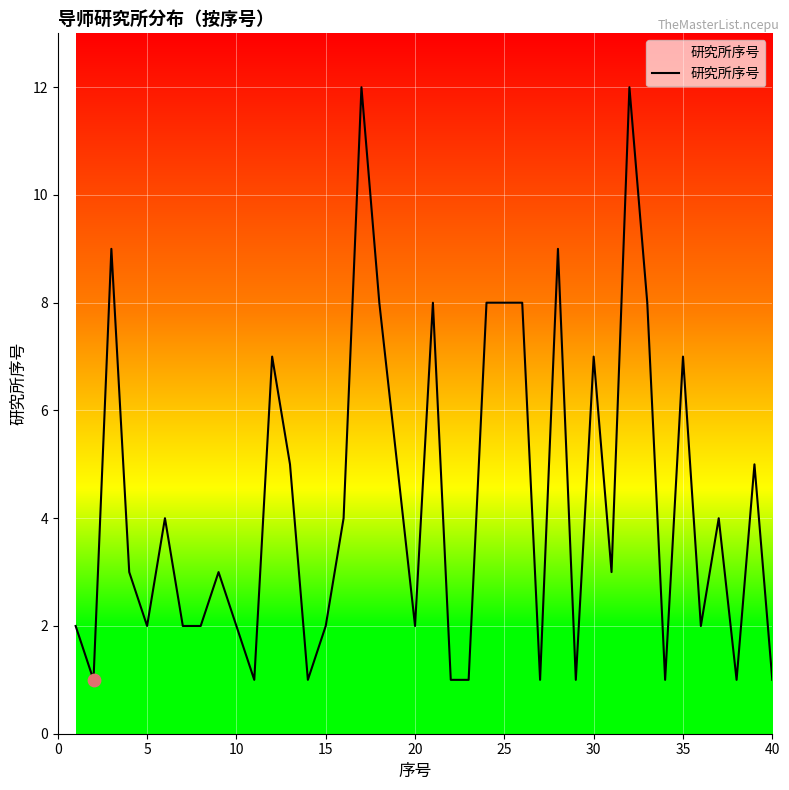

What is the difference between the maximum and minimum values?

11